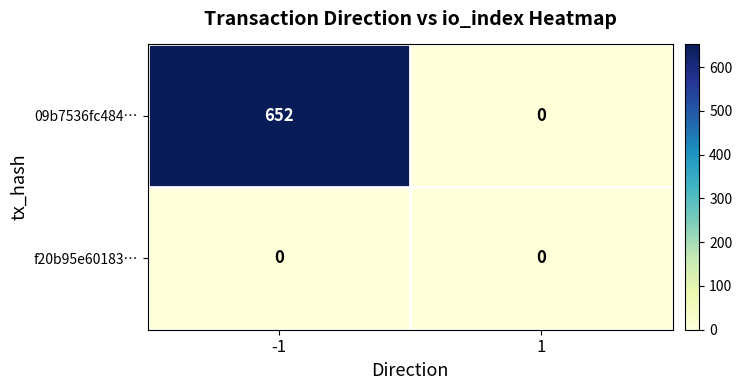

At which category does the chart reach its peak across all series?

-1